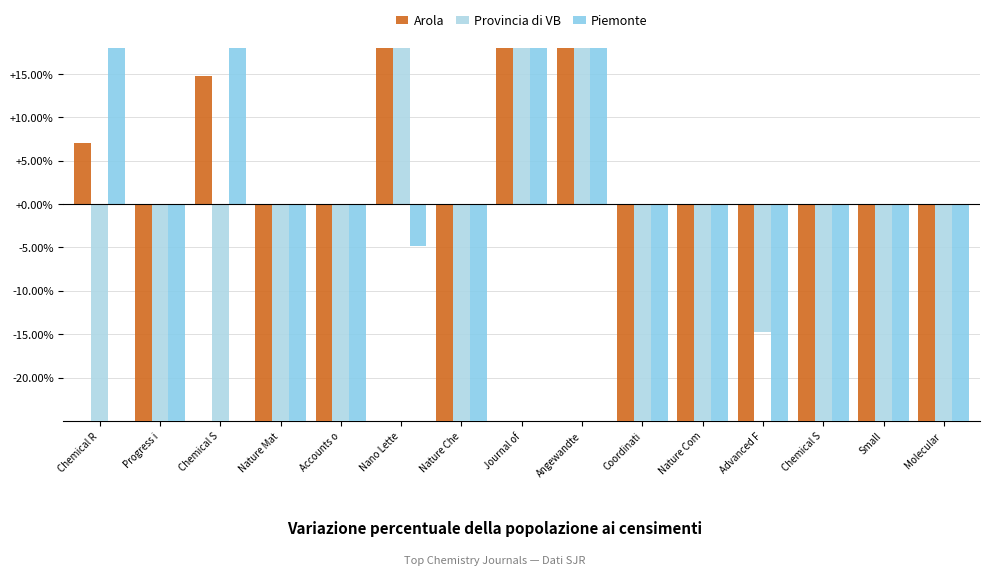

How many values in the Piemonte series exceed -32?

7